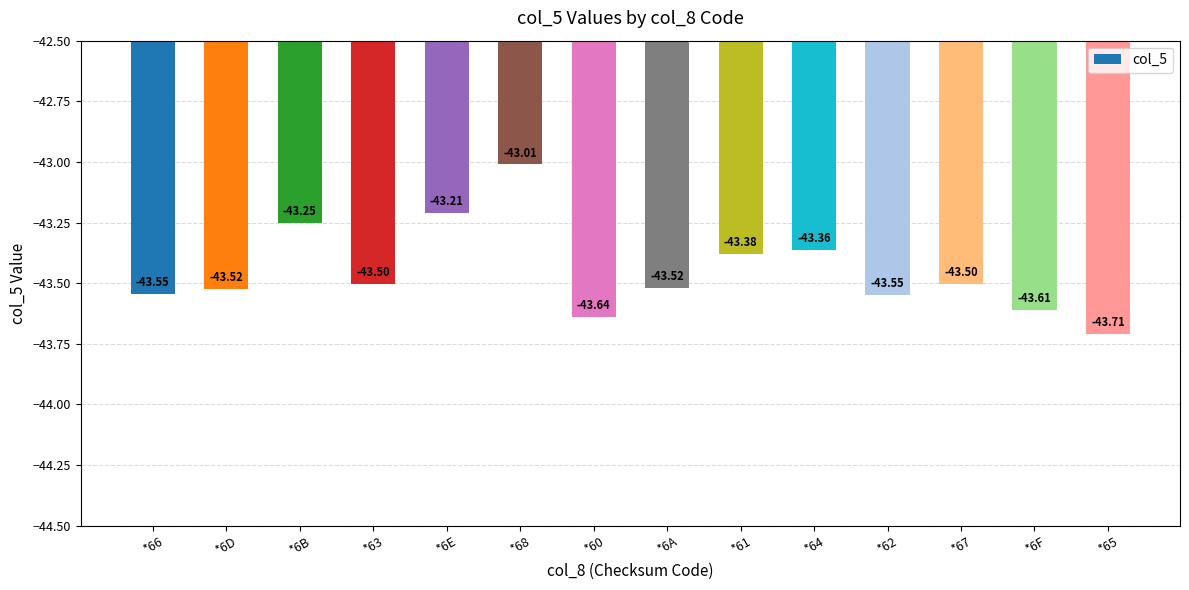

Reading right to left, extract all data points from this chart.

*65=-43.7	*6F=-43.6	*67=-43.5	*62=-43.5	*64=-43.4	*61=-43.4	*6A=-43.5	*60=-43.6	*68=-43.0	*6E=-43.2	*63=-43.5	*6B=-43.2	*6D=-43.5	*66=-43.5